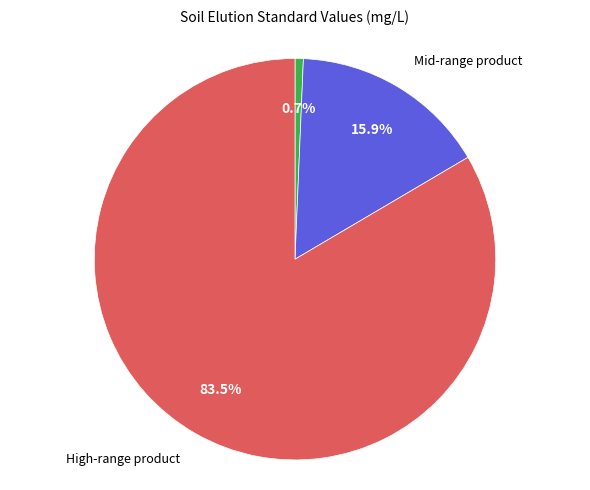

Does any single category account for the majority?

Yes